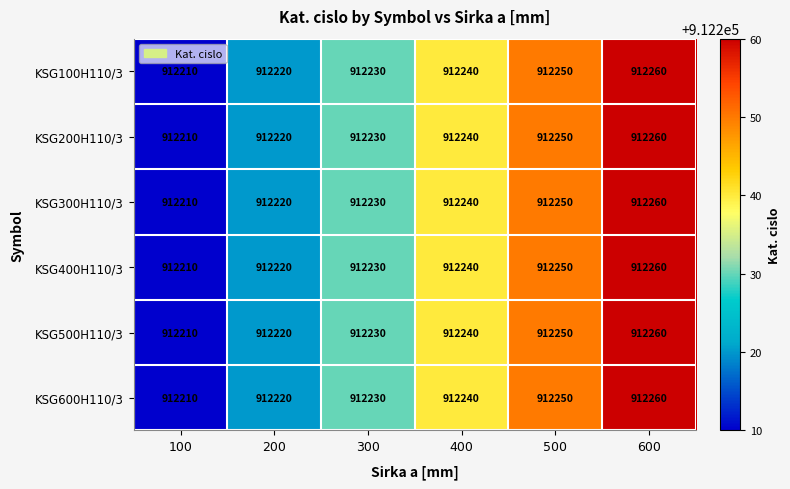

How many data points does each series have?

6